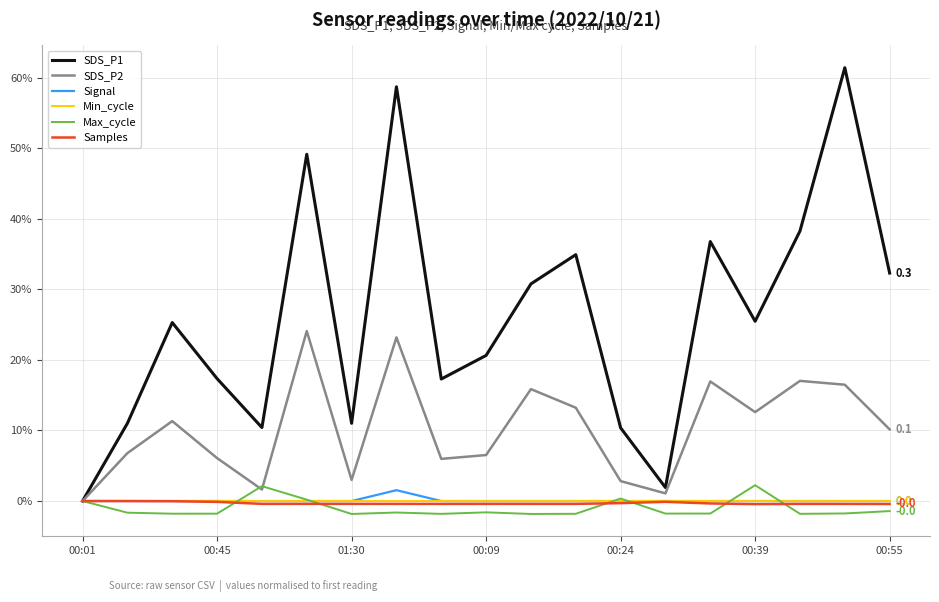

What is the highest value of the SDS_P2 series?

24.1